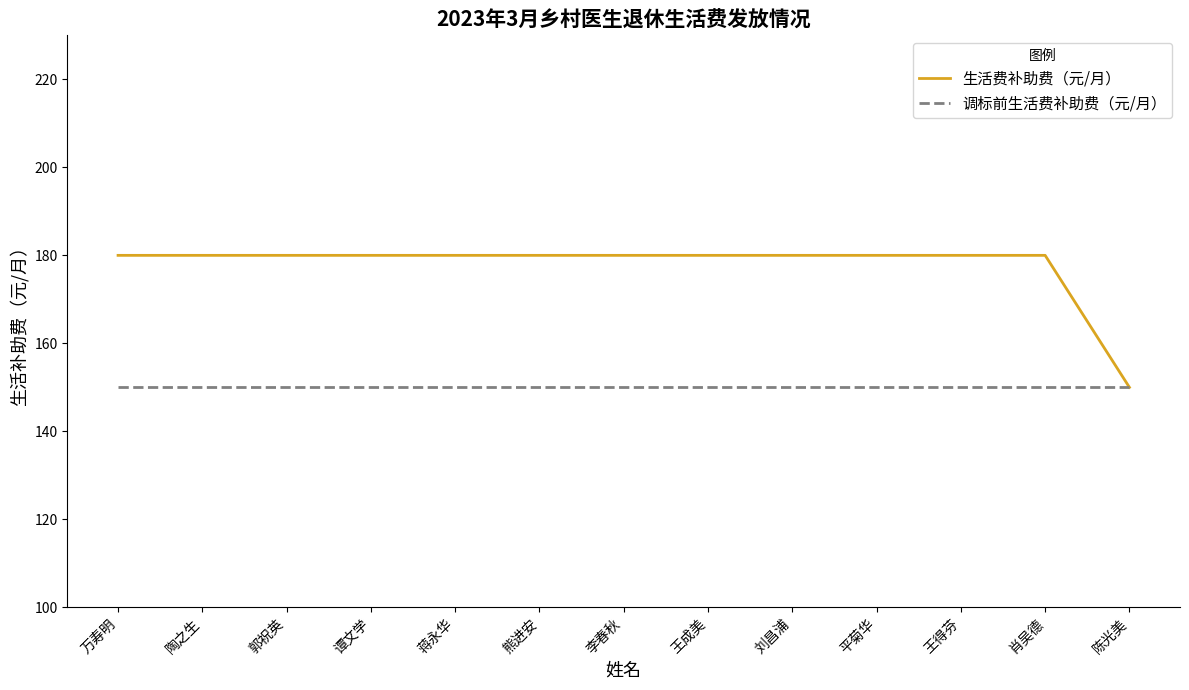

What is the difference between the maximum and minimum values in the 生活费补助费（元/月） series?

30